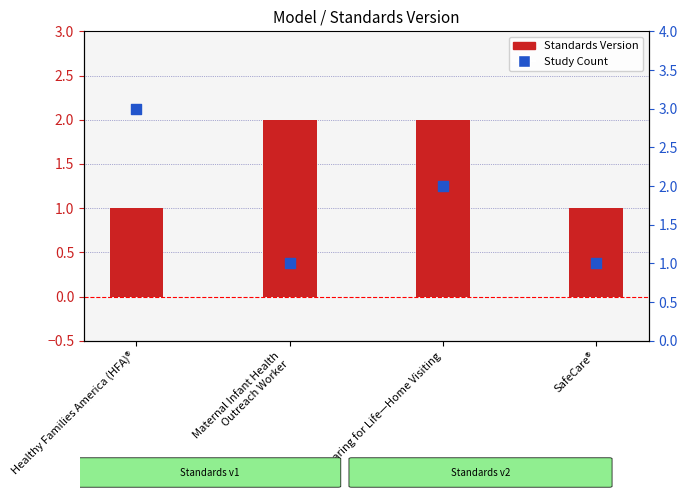

Which series contains the highest Y value?

Study Count